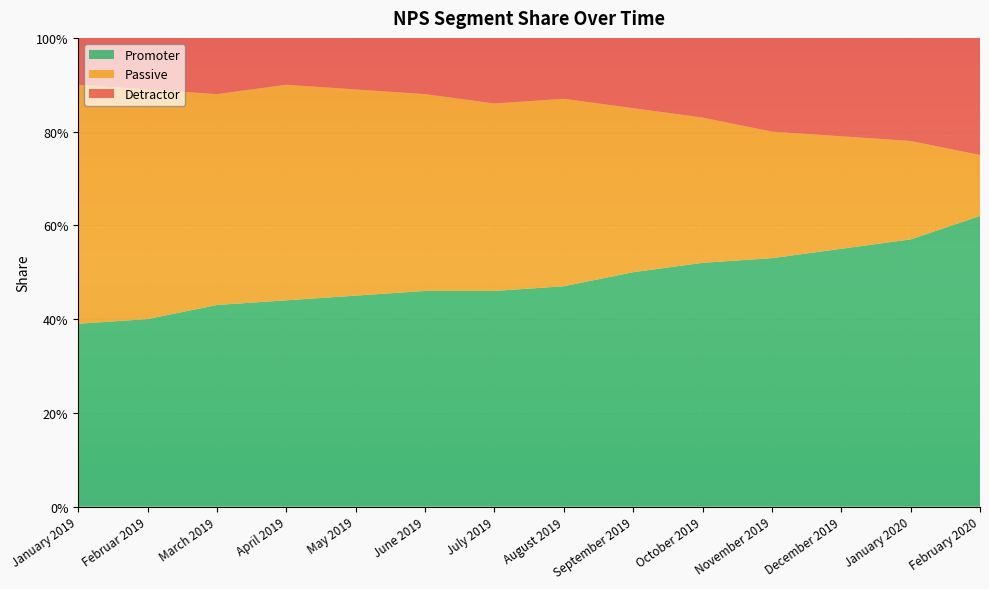

Reading left to right, what are all the values shown in this chart?

Detractor: January 2019=0.1	Februar 2019=0.1	March 2019=0.1	April 2019=0.1	May 2019=0.1	June 2019=0.1	July 2019=0.1	August 2019=0.1	September 2019=0.1	October 2019=0.2	November 2019=0.2	December 2019=0.2	January 2020=0.2	February 2020=0.2
Passive: January 2019=0.5	Februar 2019=0.5	March 2019=0.5	April 2019=0.5	May 2019=0.4	June 2019=0.4	July 2019=0.4	August 2019=0.4	September 2019=0.3	October 2019=0.3	November 2019=0.3	December 2019=0.2	January 2020=0.2	February 2020=0.1
Promoter: January 2019=0.4	Februar 2019=0.4	March 2019=0.4	April 2019=0.4	May 2019=0.5	June 2019=0.5	July 2019=0.5	August 2019=0.5	September 2019=0.5	October 2019=0.5	November 2019=0.5	December 2019=0.6	January 2020=0.6	February 2020=0.6